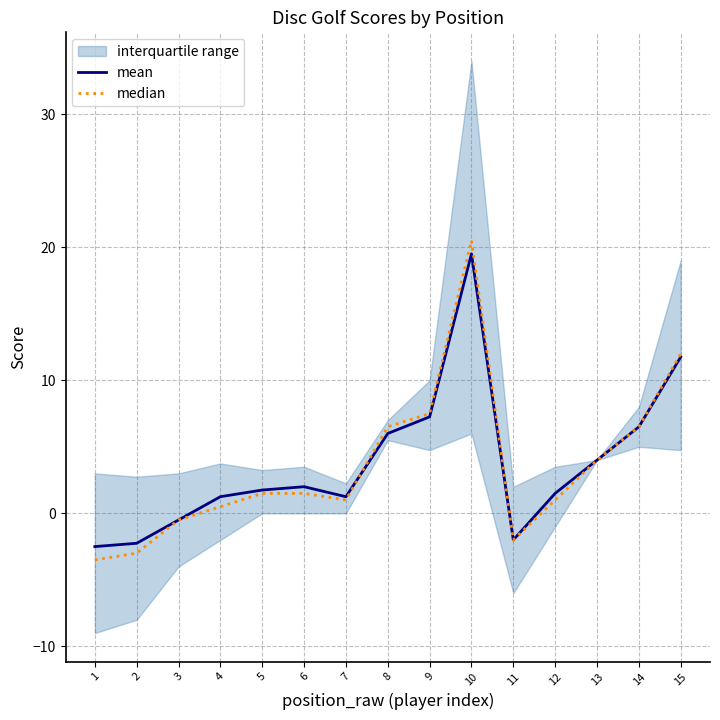

What is the difference between the second highest and second lowest values in the mean series?

14.0